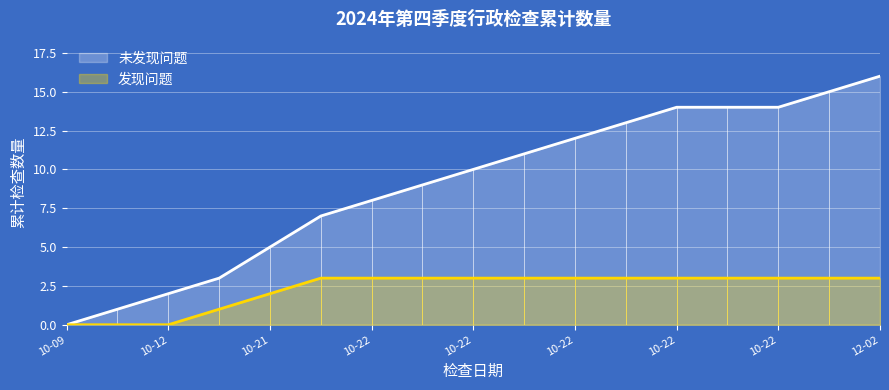

Between 10-09 and 10-22, which series saw the biggest shift?

未发现问题